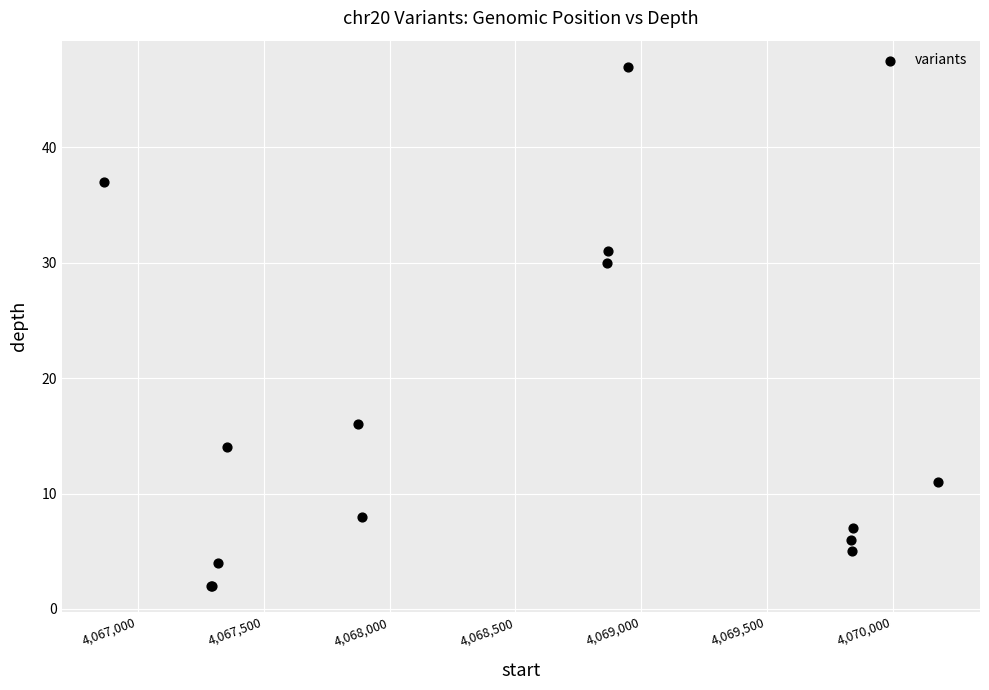

What Y value in the scatter plot is closest to 24?

30